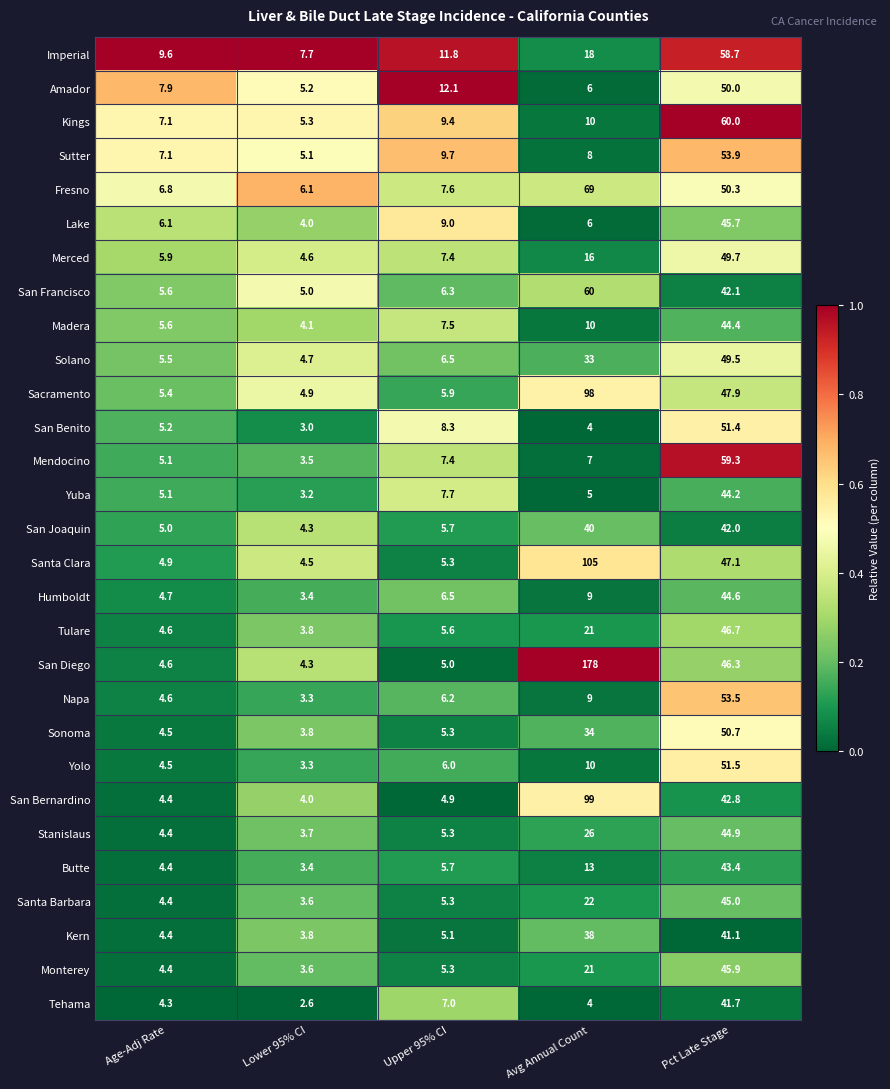

Which series has the largest total across all categories?

San Diego